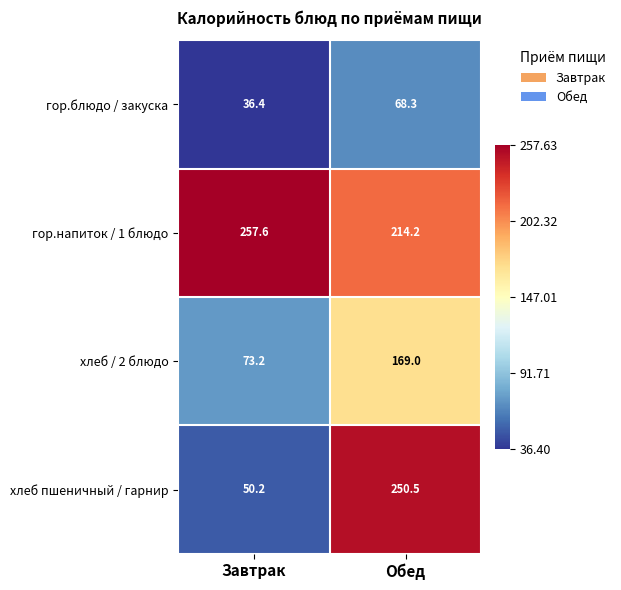

At Обед, list the series in order from smallest to largest.

гор.блюдо / закуска, хлеб / 2 блюдо, гор.напиток / 1 блюдо, хлеб пшеничный / гарнир